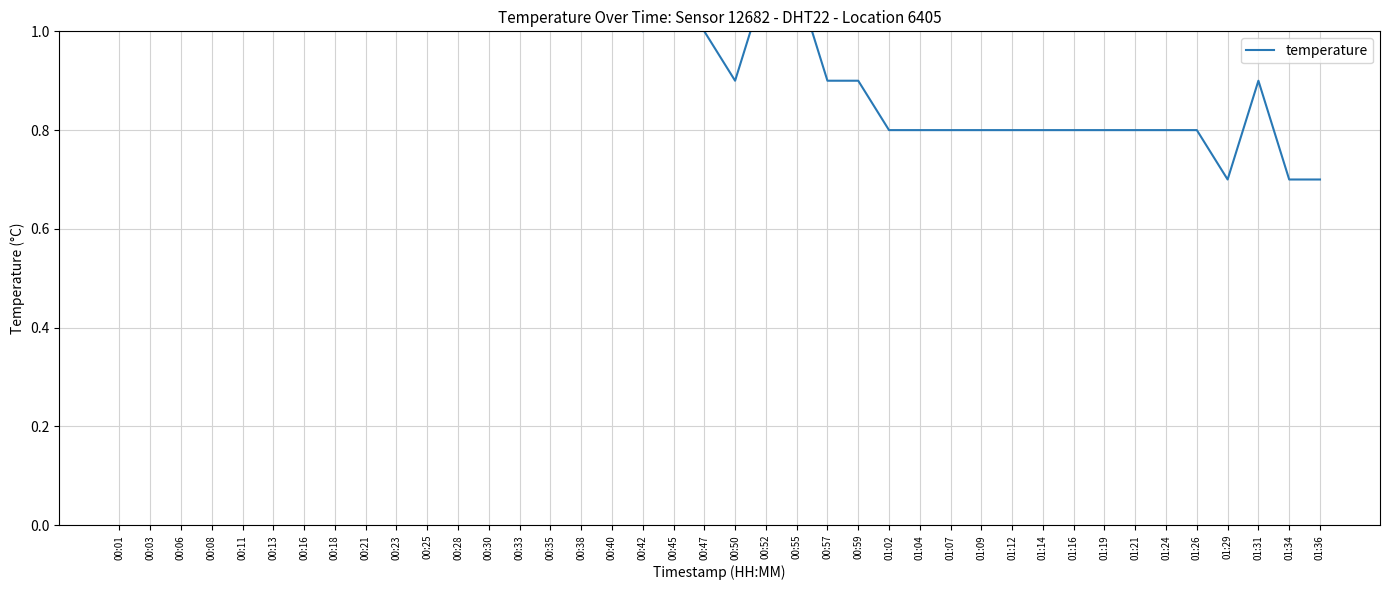

What is the sum of the values at 00:57 and 00:21?

2.2